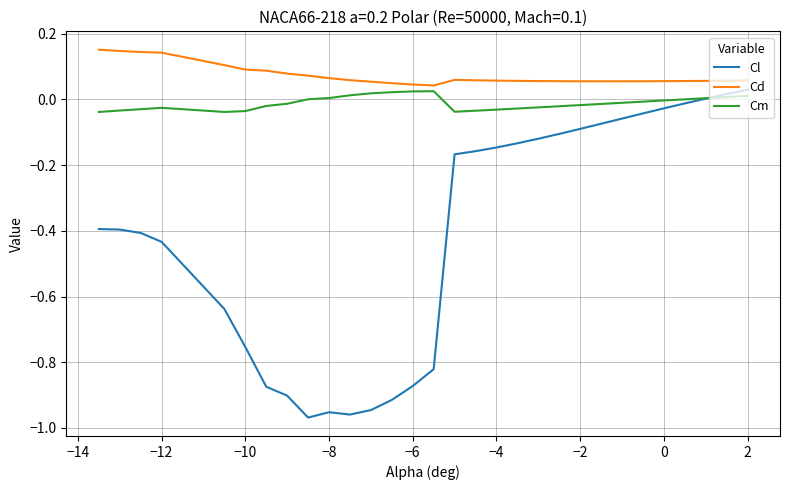

What are all the series names shown in the legend?

Cl, Cd, Cm